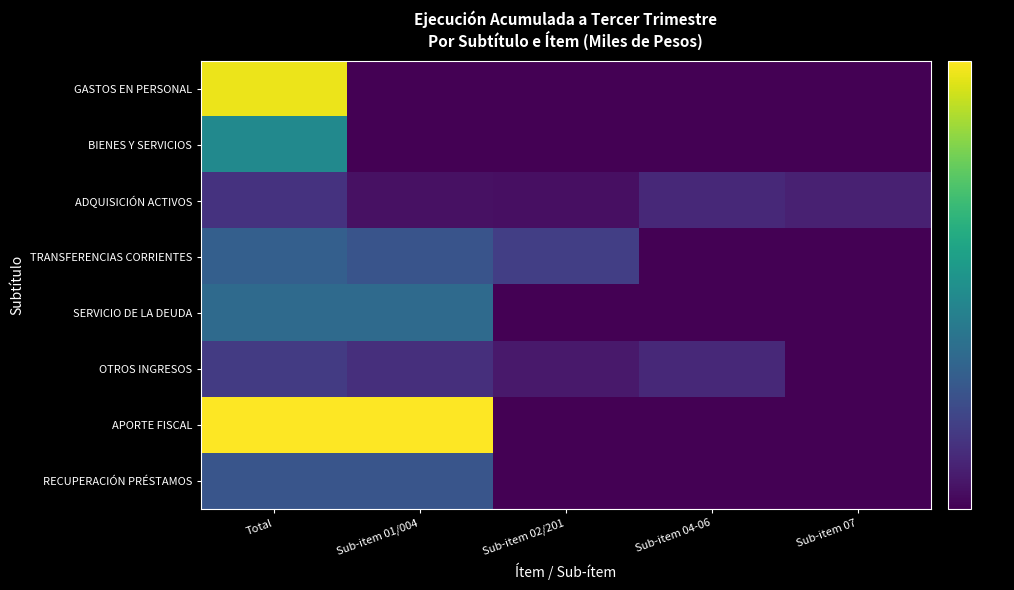

Reading right to left, list all the values displayed in this chart.

GASTOS EN PERSONAL: Sub-item 07=0	Sub-item 04-06=0	Sub-item 02/201=0	Sub-item 01/004=0	Total=1764720
BIENES Y SERVICIOS: Sub-item 07=0	Sub-item 04-06=0	Sub-item 02/201=0	Sub-item 01/004=0	Total=298400
ADQUISICIÓN ACTIVOS: Sub-item 07=5001	Sub-item 04-06=8845	Sub-item 02/201=585	Sub-item 01/004=863	Total=15294
TRANSFERENCIAS CORRIENTES: Sub-item 07=0	Sub-item 04-06=0	Sub-item 02/201=28030	Sub-item 01/004=66664	Total=94694
SERVICIO DE LA DEUDA: Sub-item 07=0	Sub-item 04-06=0	Sub-item 02/201=0	Sub-item 01/004=134118	Total=134118
OTROS INGRESOS: Sub-item 07=0	Sub-item 04-06=8690	Sub-item 02/201=2216	Sub-item 01/004=12721	Total=23627
APORTE FISCAL: Sub-item 07=0	Sub-item 04-06=0	Sub-item 02/201=0	Sub-item 01/004=1908101	Total=1908101
RECUPERACIÓN PRÉSTAMOS: Sub-item 07=0	Sub-item 04-06=0	Sub-item 02/201=0	Sub-item 01/004=67193	Total=67193